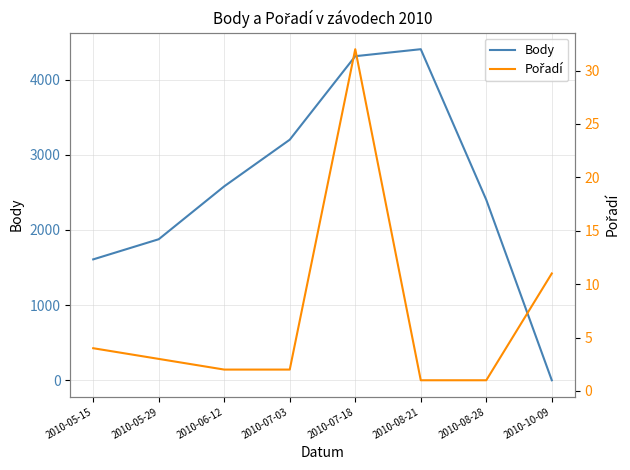

Where is Body nearest to the value 2202?

2010-08-28